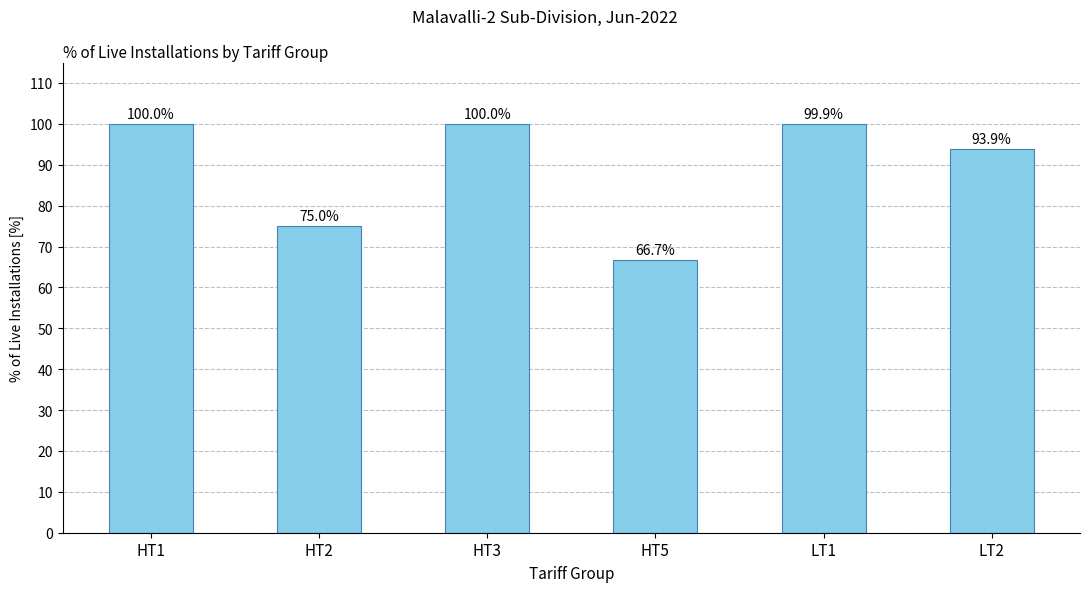

Read the value at HT3.

100.0